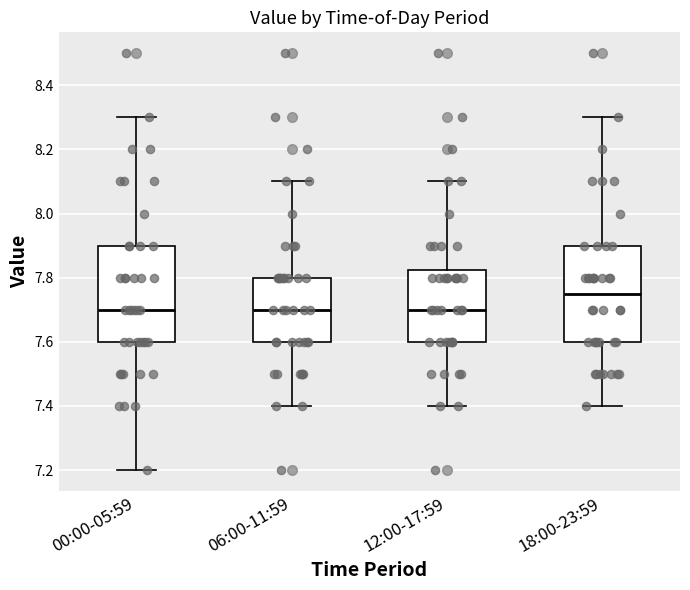

Reading left to right, transcribe this box plot: for each box, give where its median line is, the range the box spans, and where its two whiskers end, as read against the y-axis. The values are not printed on the chart, so give them approximately, as read against the axis.

00:00-05:59: median 7.70, box 7.60 to 7.90, whiskers 7.20 to 8.30
06:00-11:59: median 7.70, box 7.60 to 7.80, whiskers 7.40 to 8.10
12:00-17:59: median 7.70, box 7.60 to 7.82, whiskers 7.40 to 8.10
18:00-23:59: median 7.76, box 7.60 to 7.90, whiskers 7.40 to 8.30